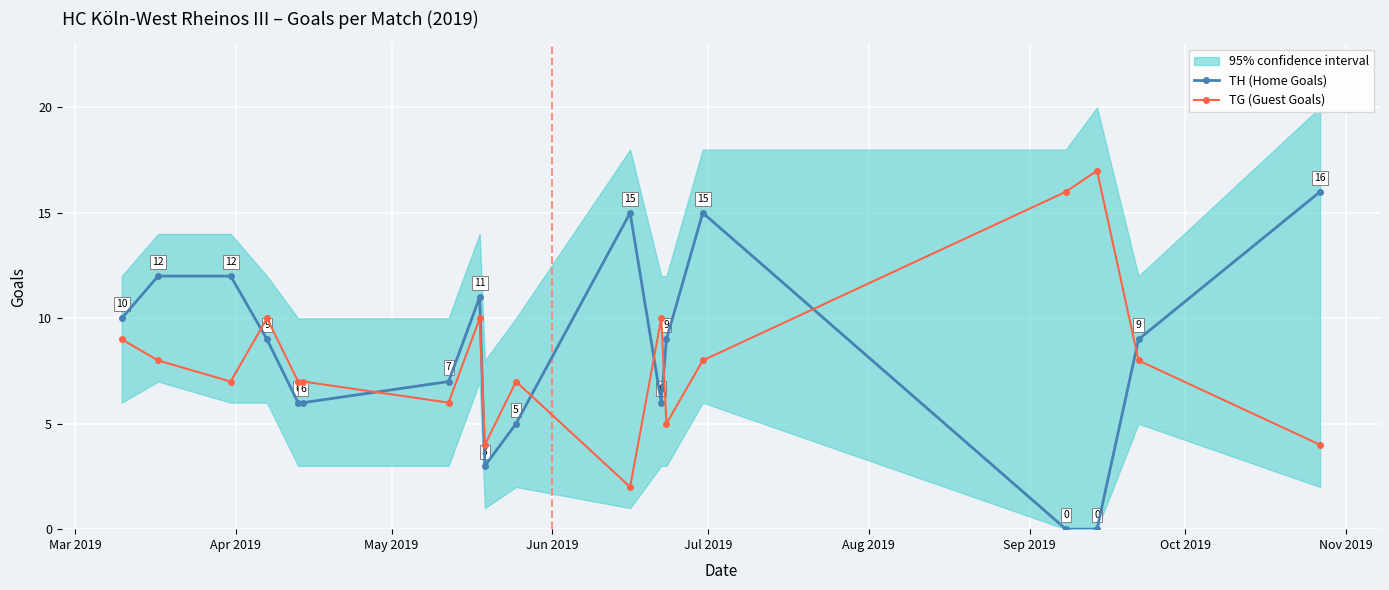

True or false: TH (Home Goals) has more than 1 interior local peaks.

True